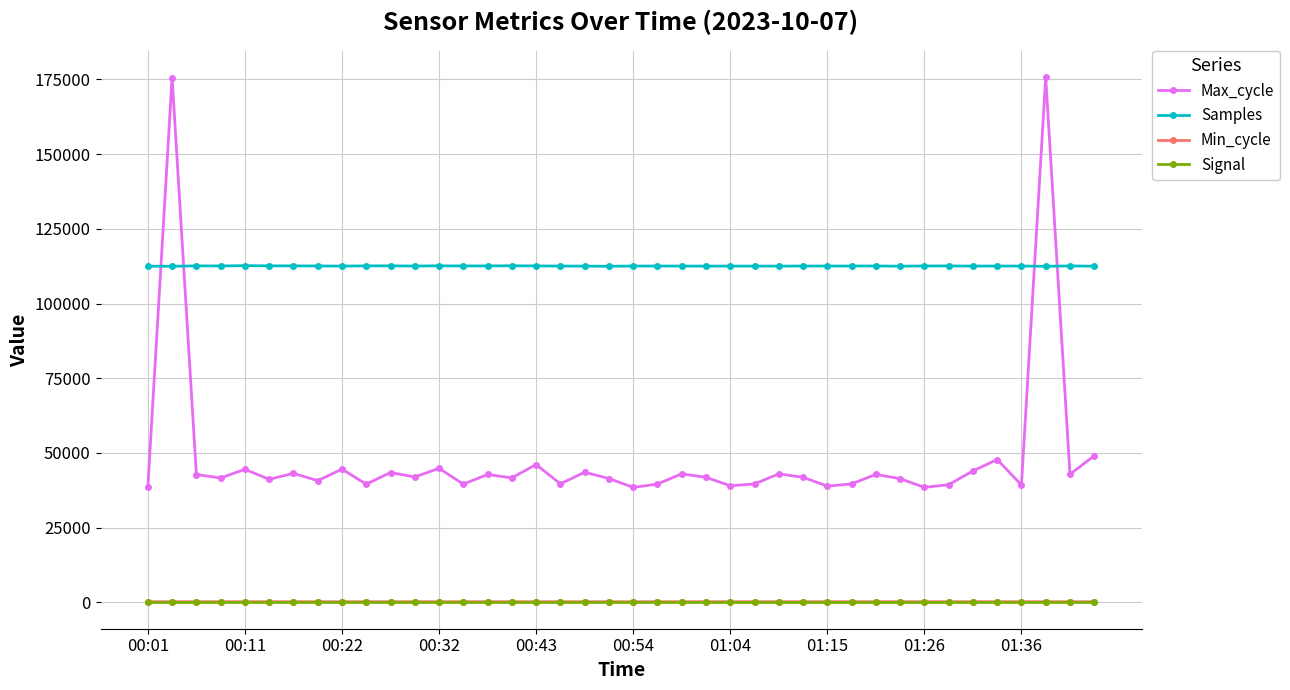

True or false: Signal and Max_cycle cross at least once.

False